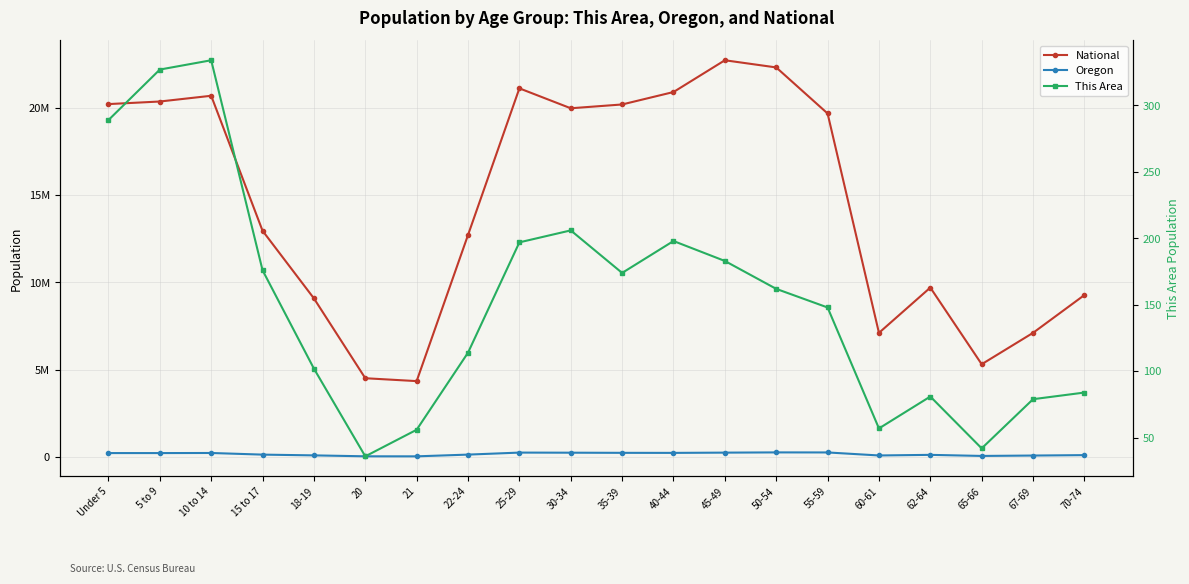

Where is National nearest to the value 13531442?

15 to 17